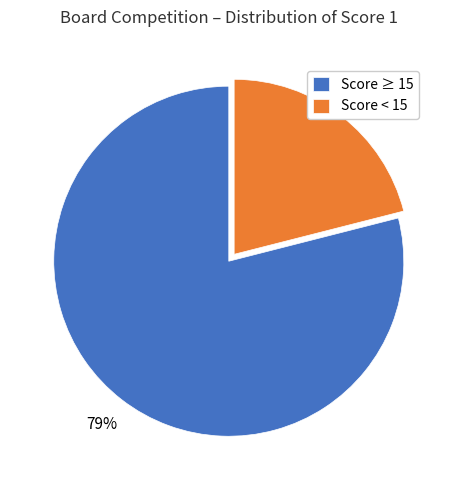

To the nearest percent, what is the average slice percentage?

50%